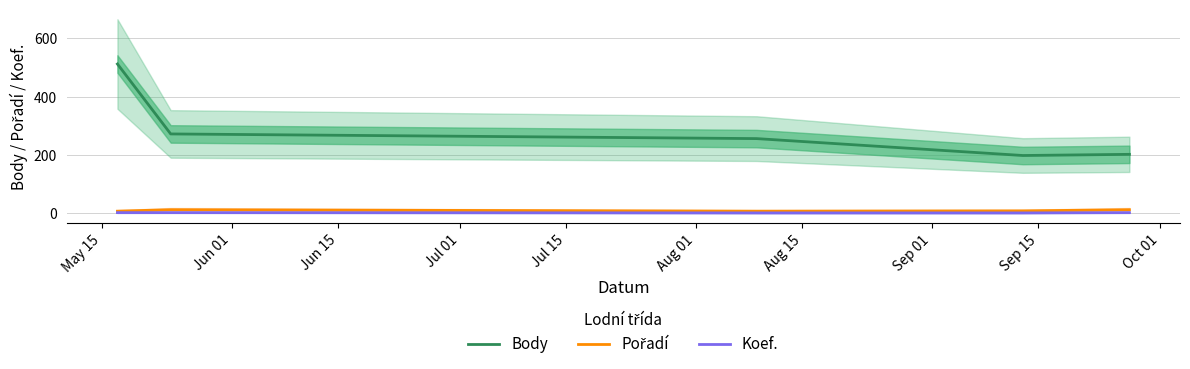

The value of Pořadí at Jun 15 is 3. True or false?

False